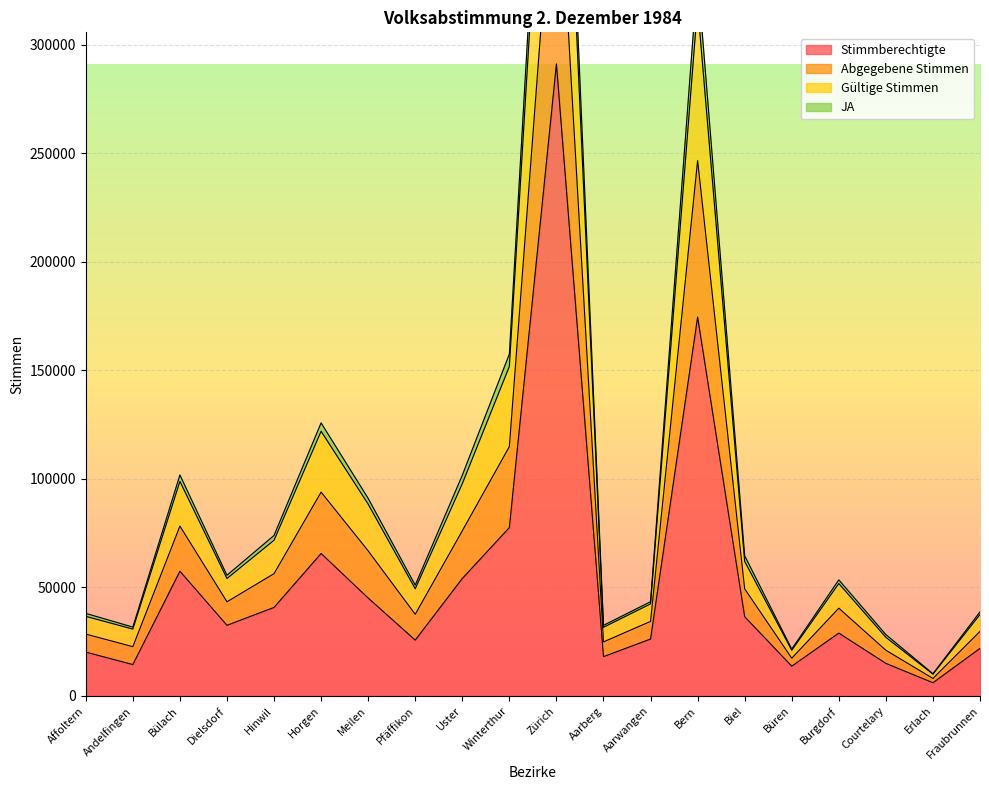

Which category has the highest value in the JA series?

Zürich